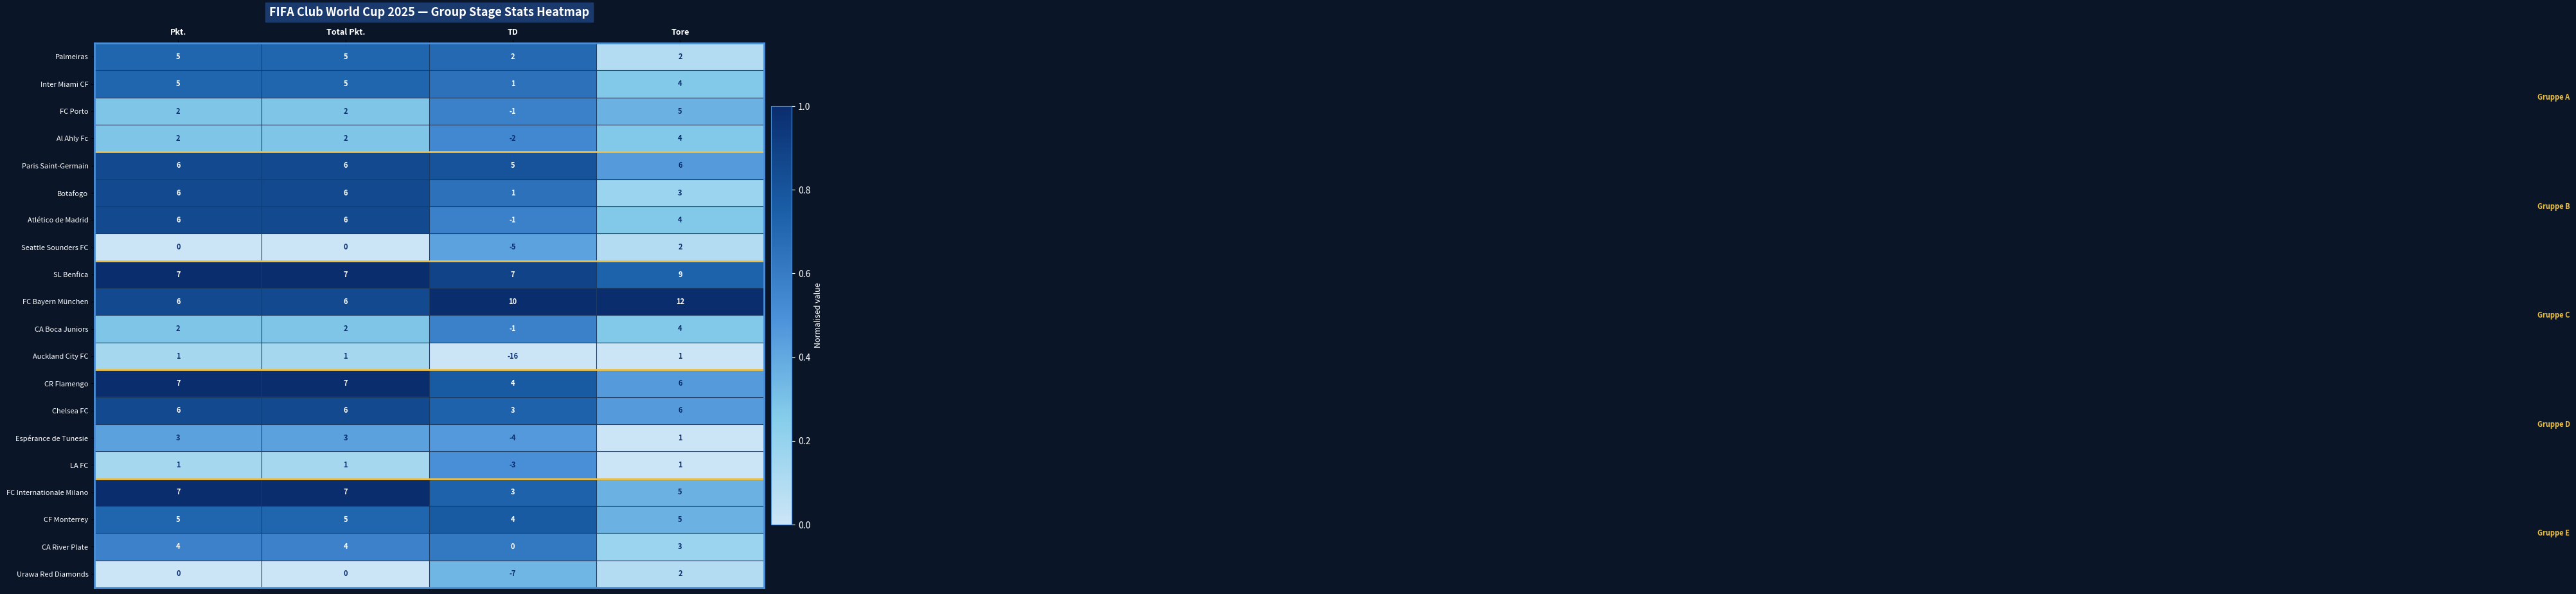

Which series changed the most between Pkt. and TD?

Auckland City FC